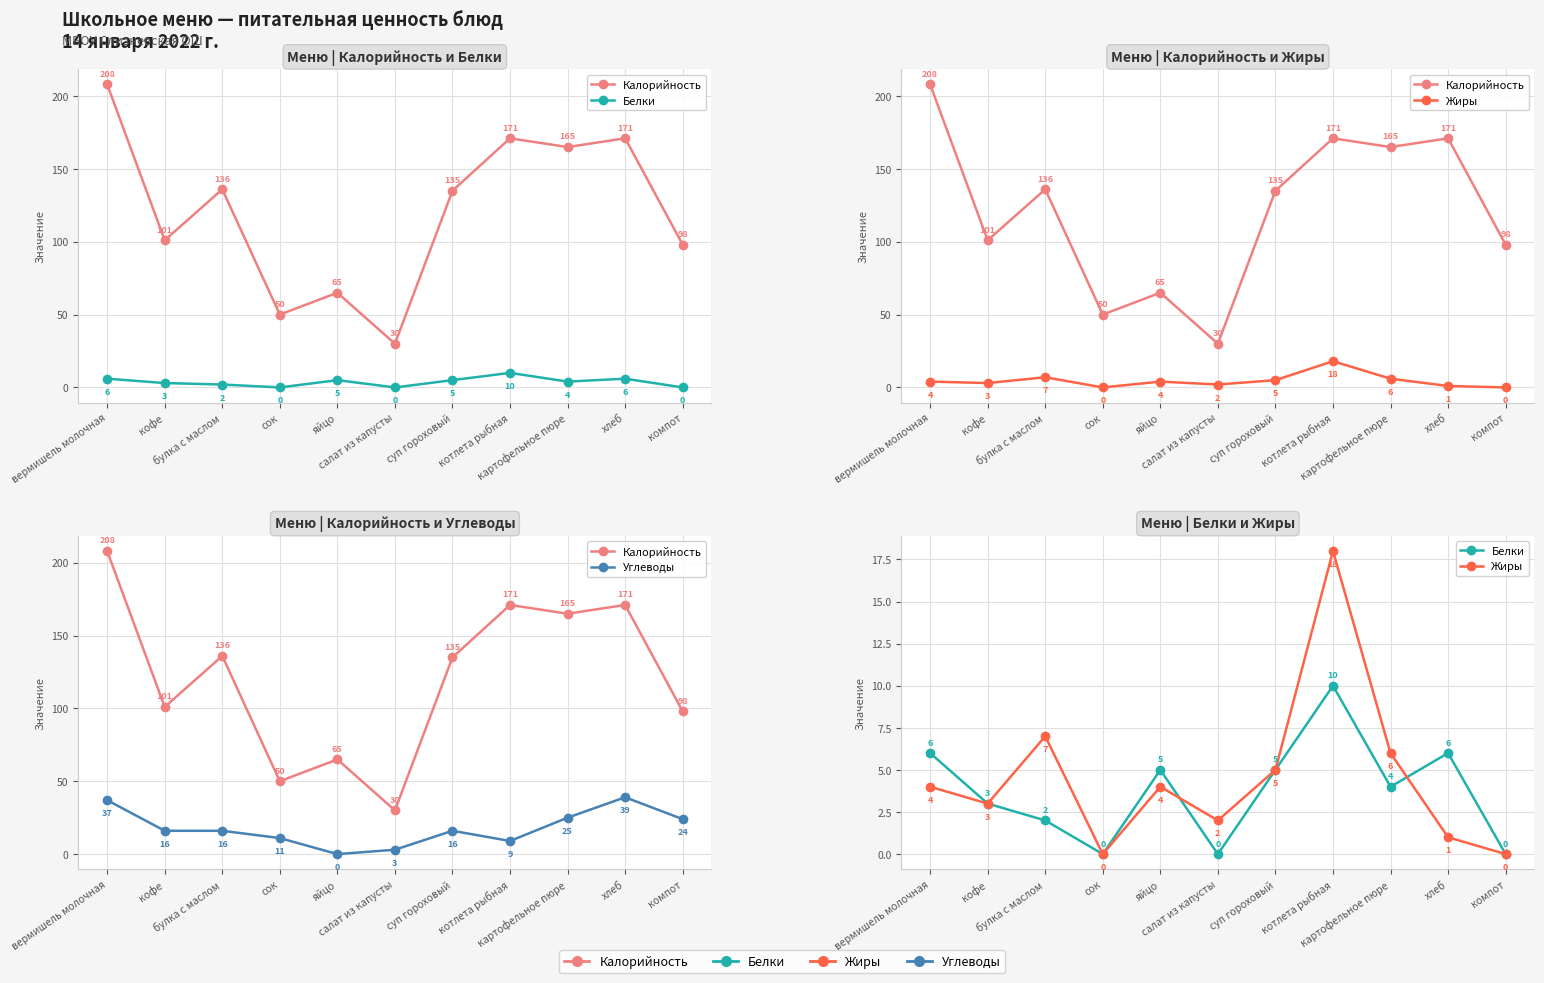

Rank the categories by Углеводы value from lowest to highest.

яйцо, салат из капусты, котлета рыбная, сок, кофе, булка с маслом, суп гороховый, компот, картофельное пюре, вермишель молочная, хлеб